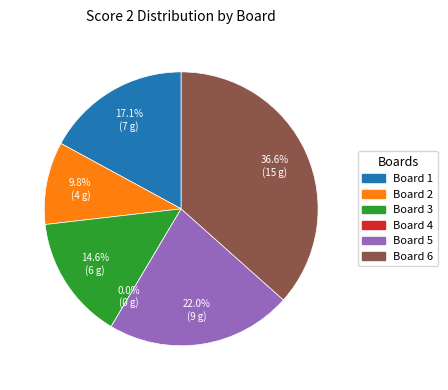

Rank the categories by value from lowest to highest.

Board 4, Board 2, Board 3, Board 1, Board 5, Board 6